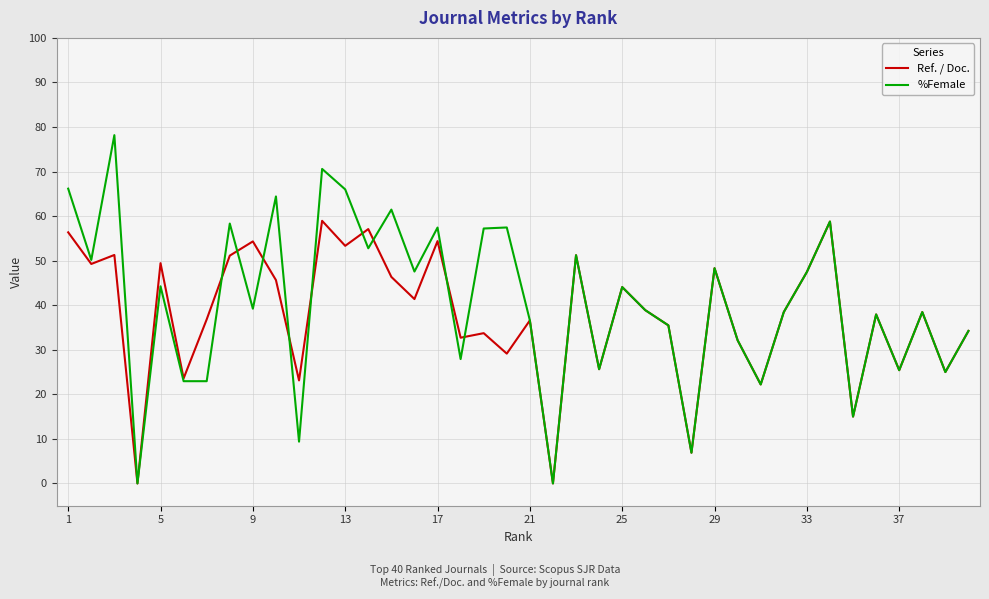

Rank the series by their maximum value, from highest to lowest.

%Female, Ref. / Doc.